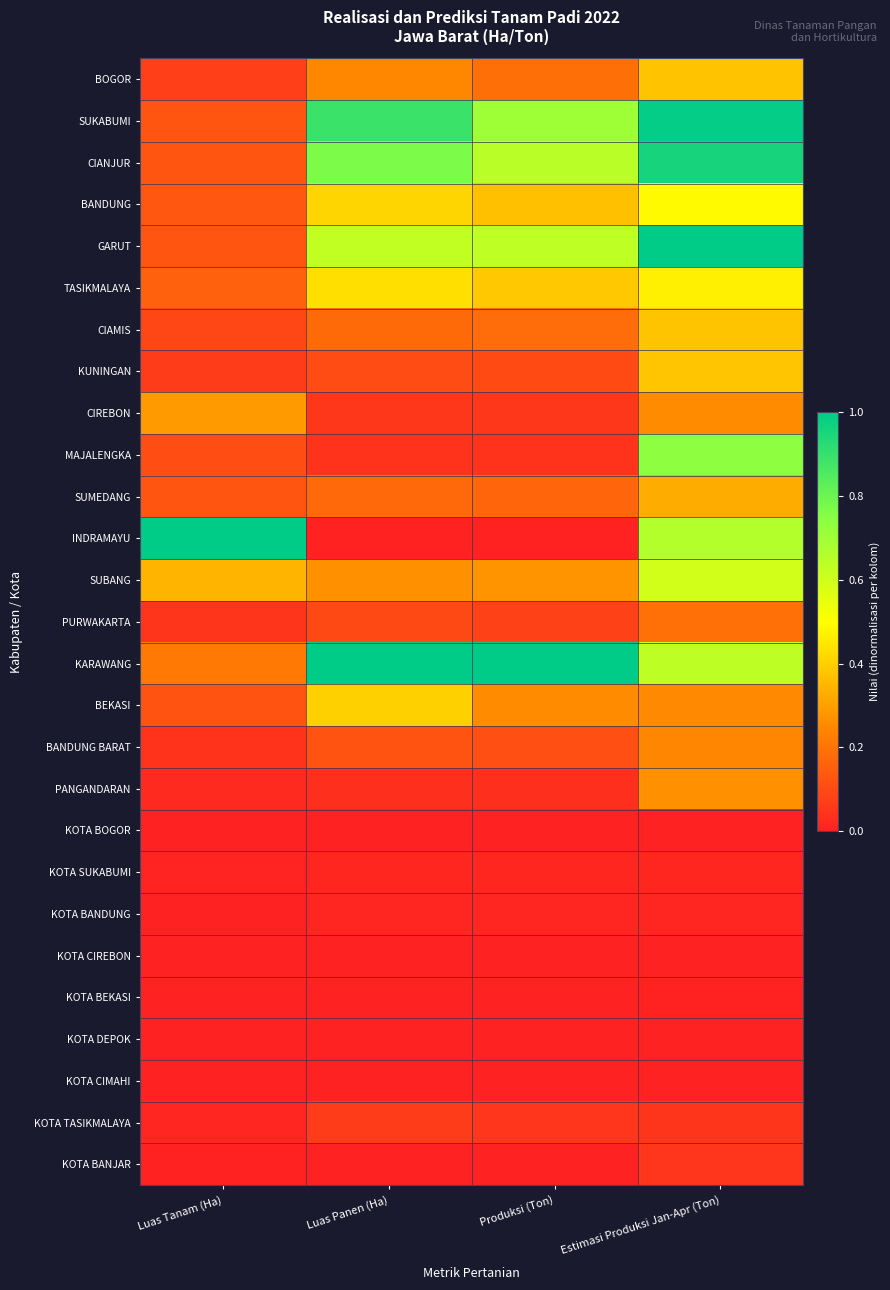

Which category has the lowest value across all series?

Luas Panen (Ha)